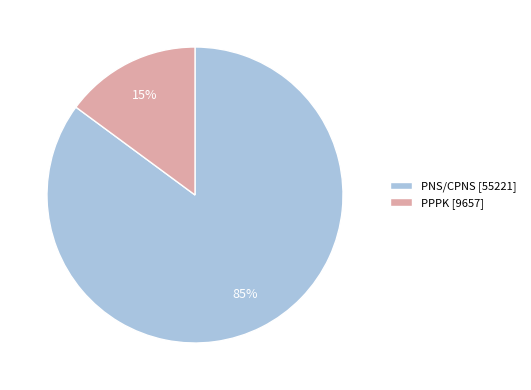

To the nearest percent, what portion does PNS/CPNS represent?

85%